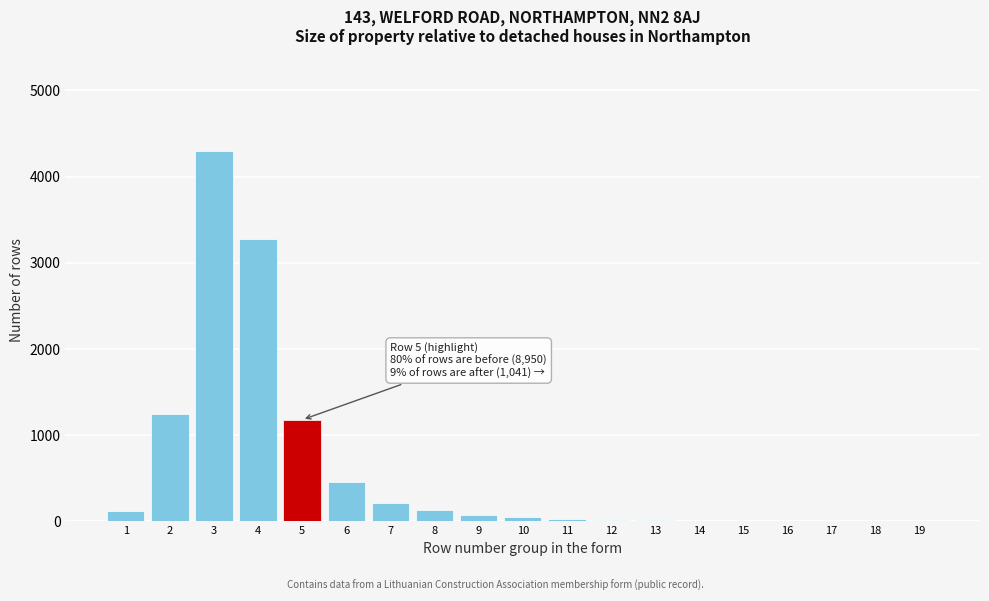

What is the maximum value shown in the chart?

4300